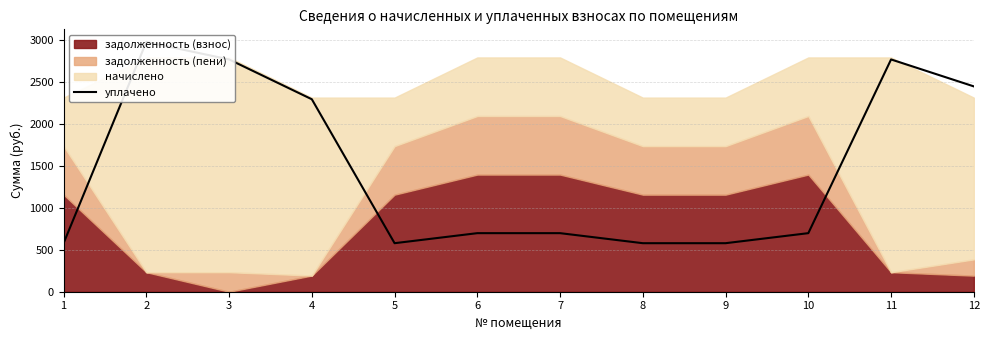

Where is the first local minimum?

5